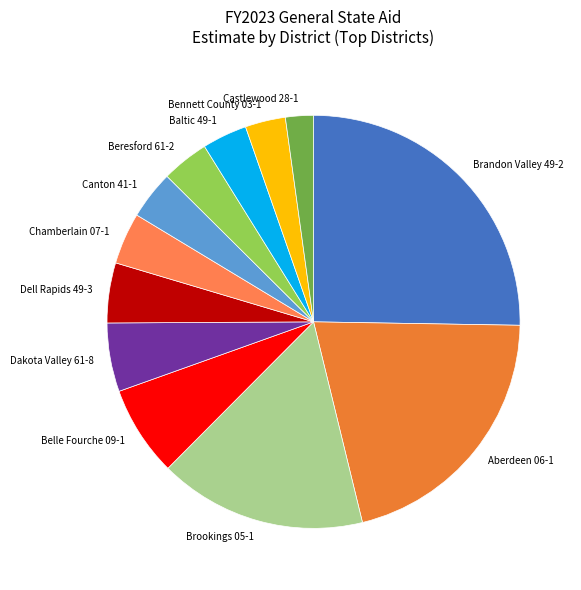

What is the ratio of the value at Brookings 05-1 to the value at Bennett County 03-1?

5.2